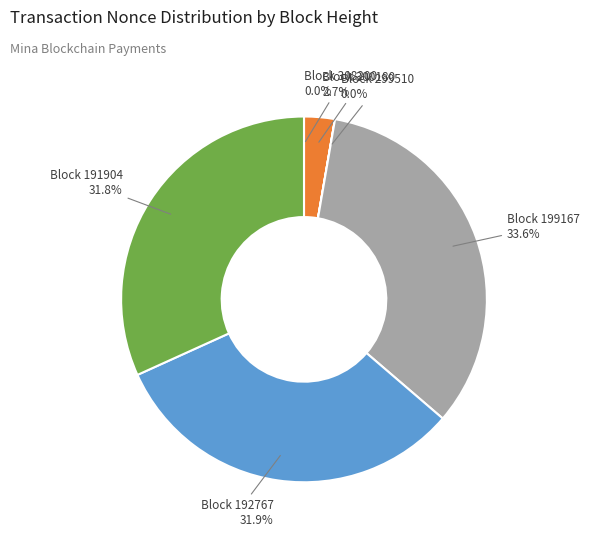

To the nearest percent, what is the average slice percentage?

17%